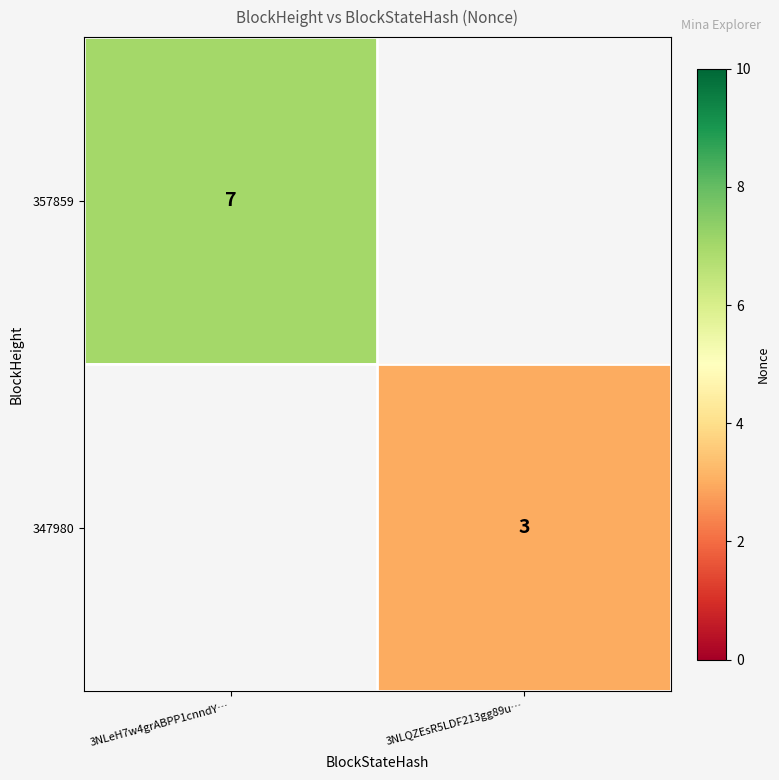

Is it true that 347980 equals 3 at 3NLQZEsR5LDF213gg89u…?

True